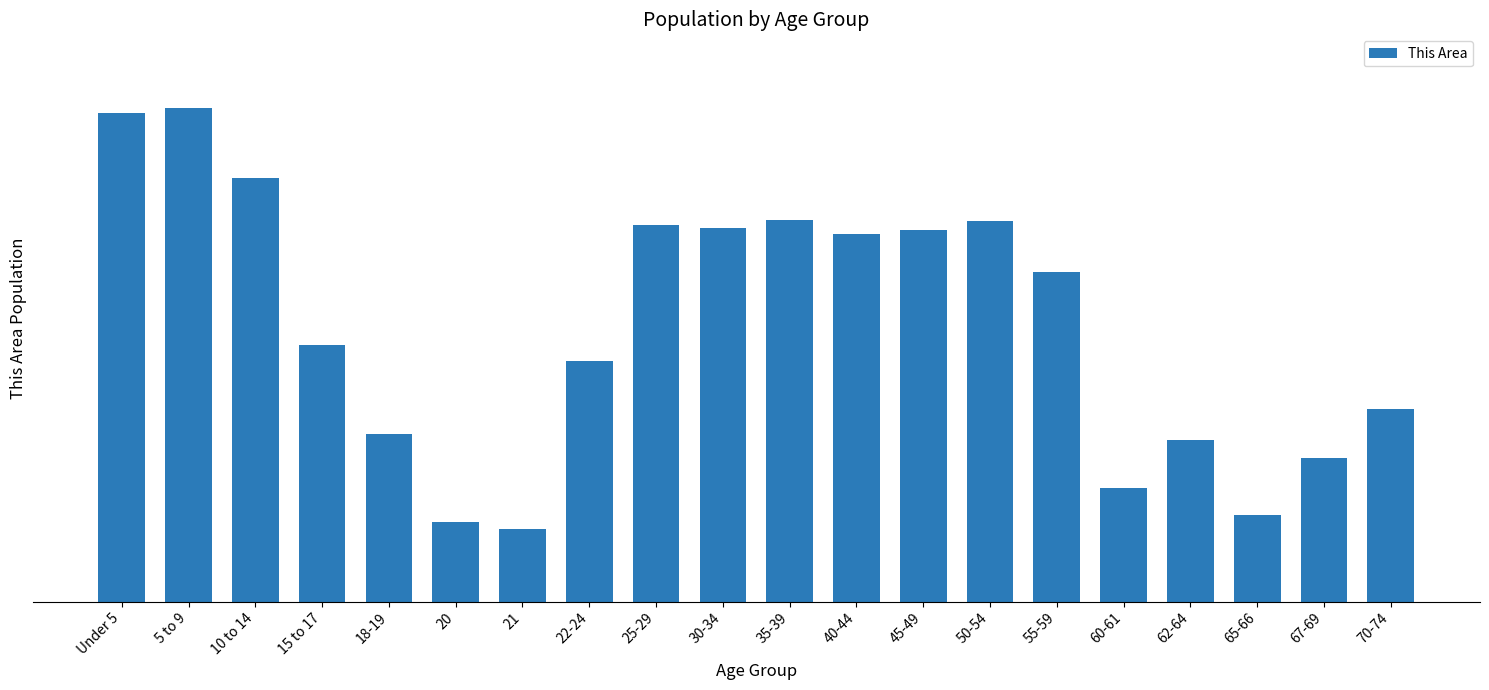

Reading left to right, transcribe all the data shown in this chart.

880	889	764	463	302	143	131	433	679	673	688	662	670	686	594	204	291	156	258	347